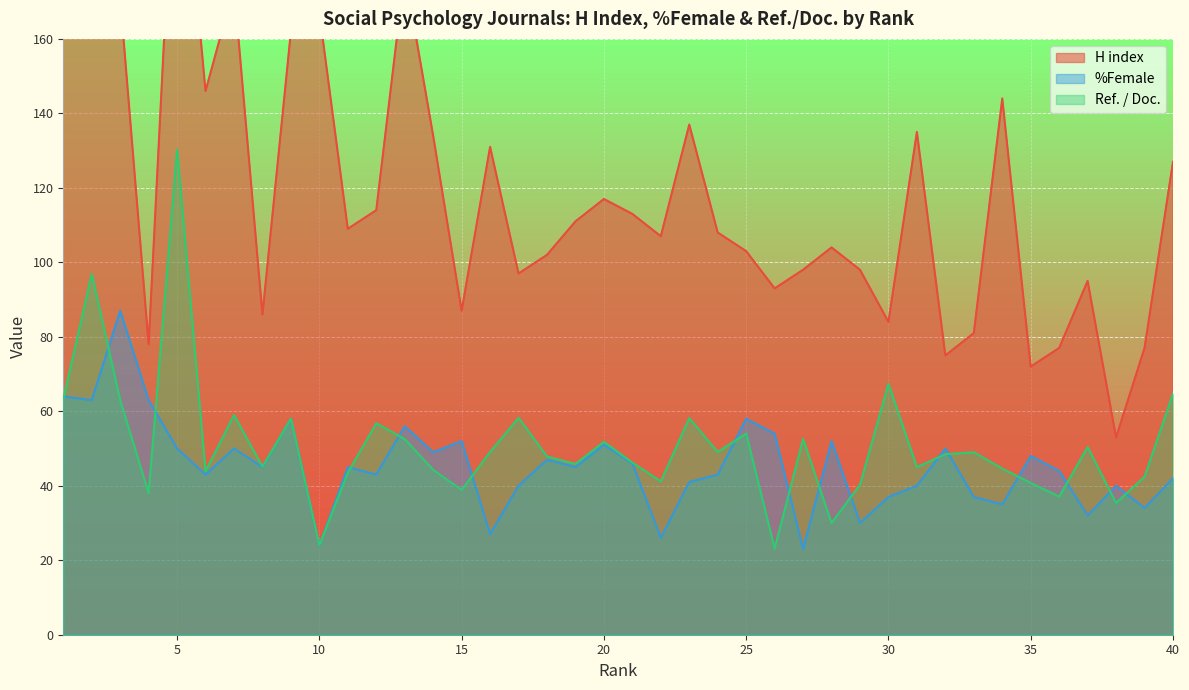

Read the H index value at 6.

146.0